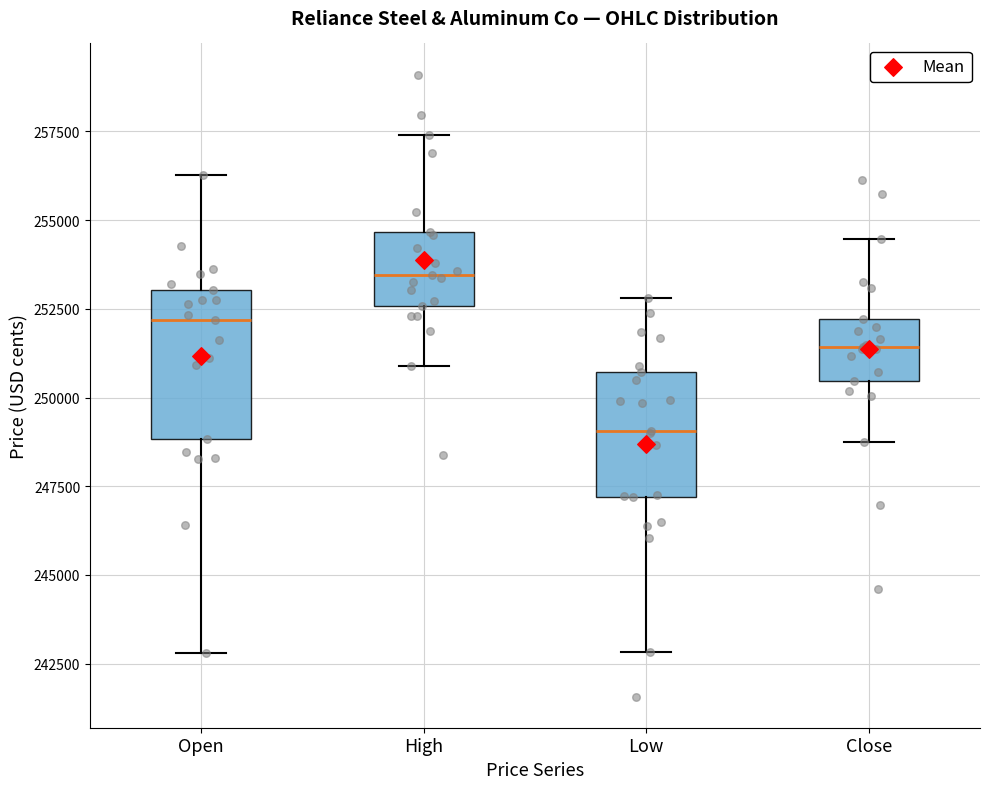

Which box's median line is the highest?

High